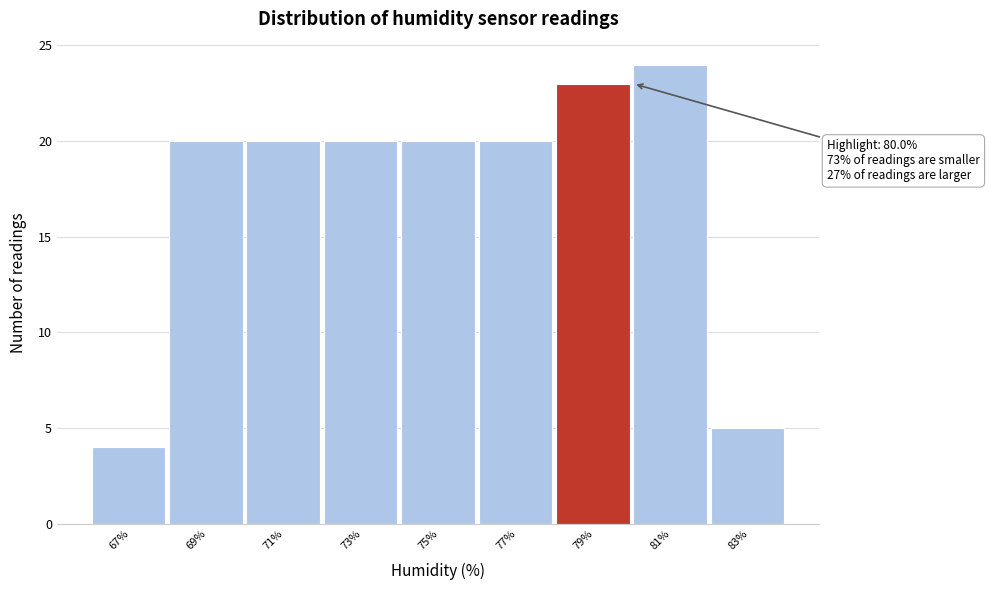

Reading left to right, what are all the values shown in this chart?

4	20	20	20	20	20	23	24	5